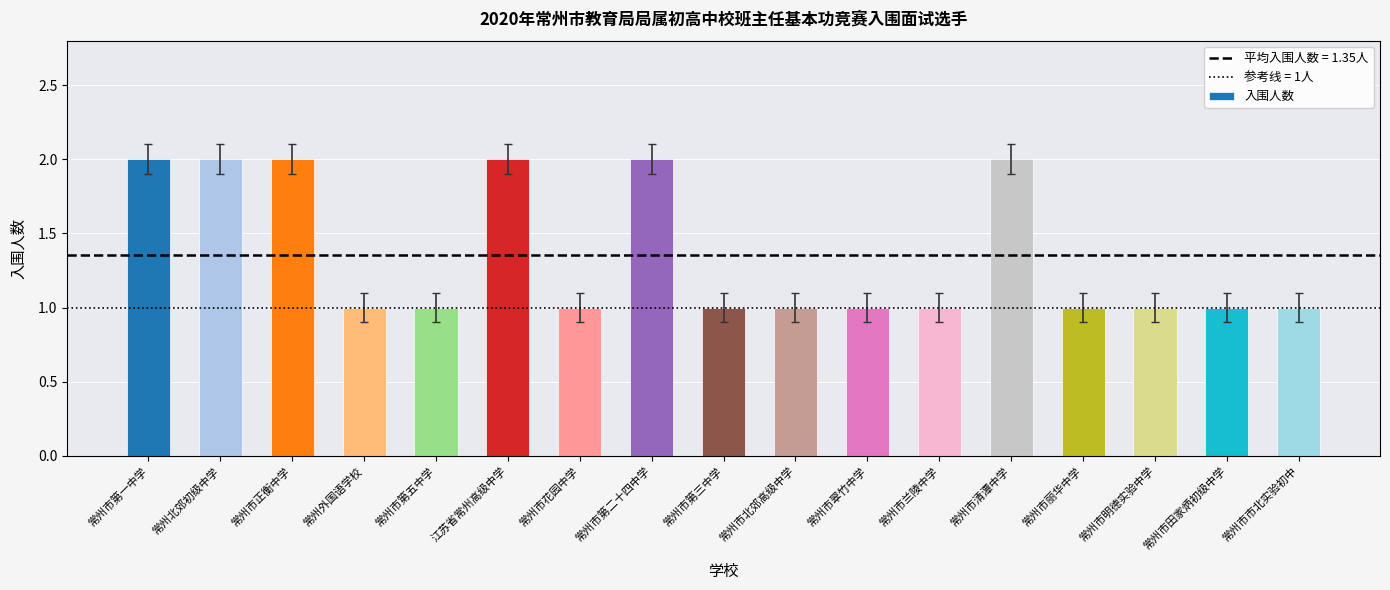

How many categories are shown in the chart?

17